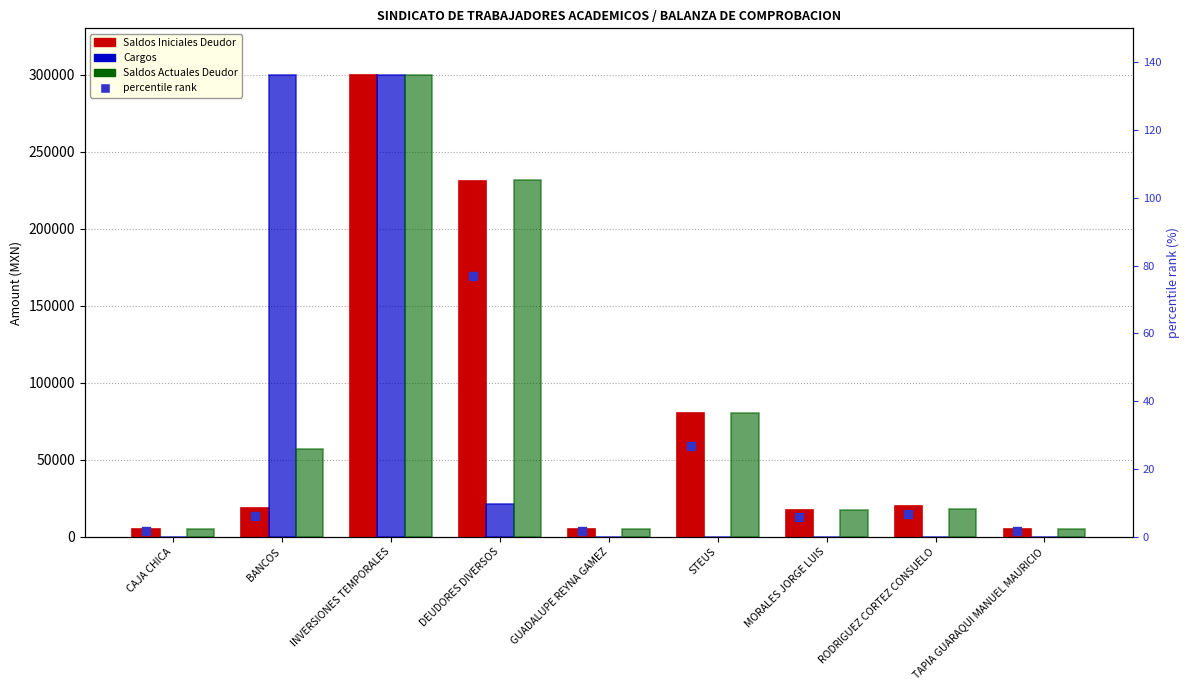

What are all the series names shown in the legend?

Saldos Iniciales Deudor, Cargos, Saldos Actuales Deudor, percentile rank